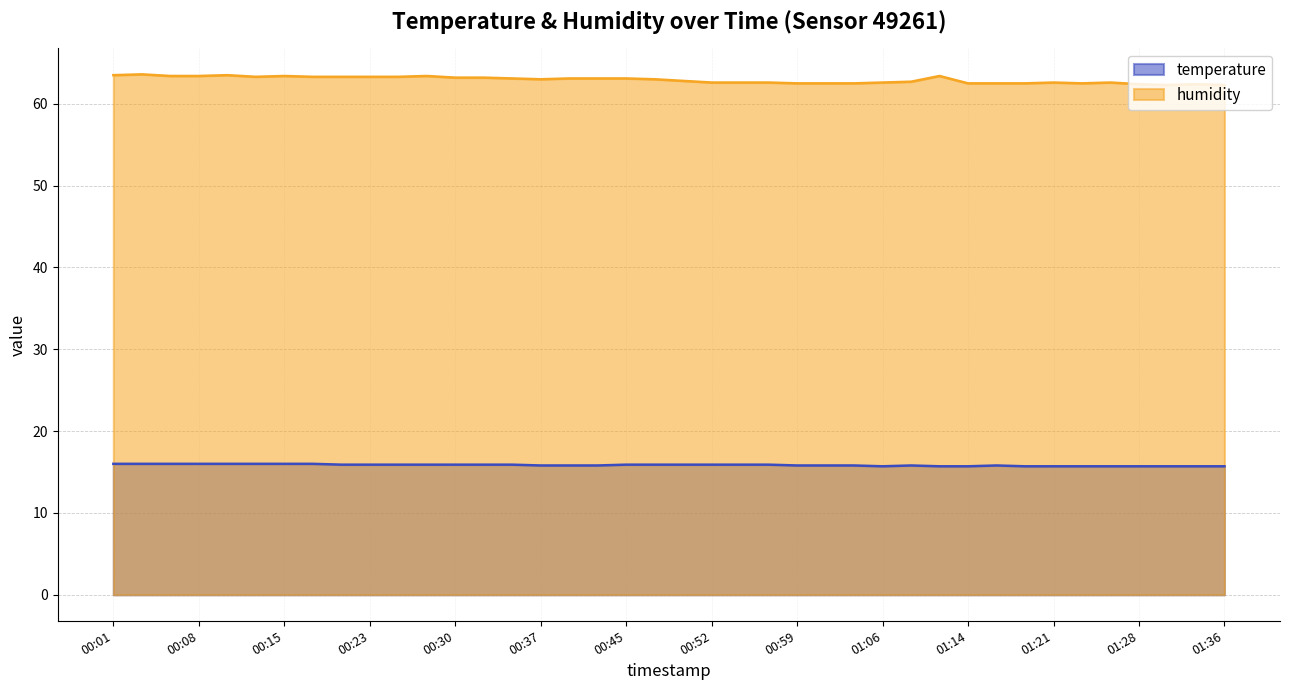

Rank the series by their maximum value, from lowest to highest.

temperature, humidity